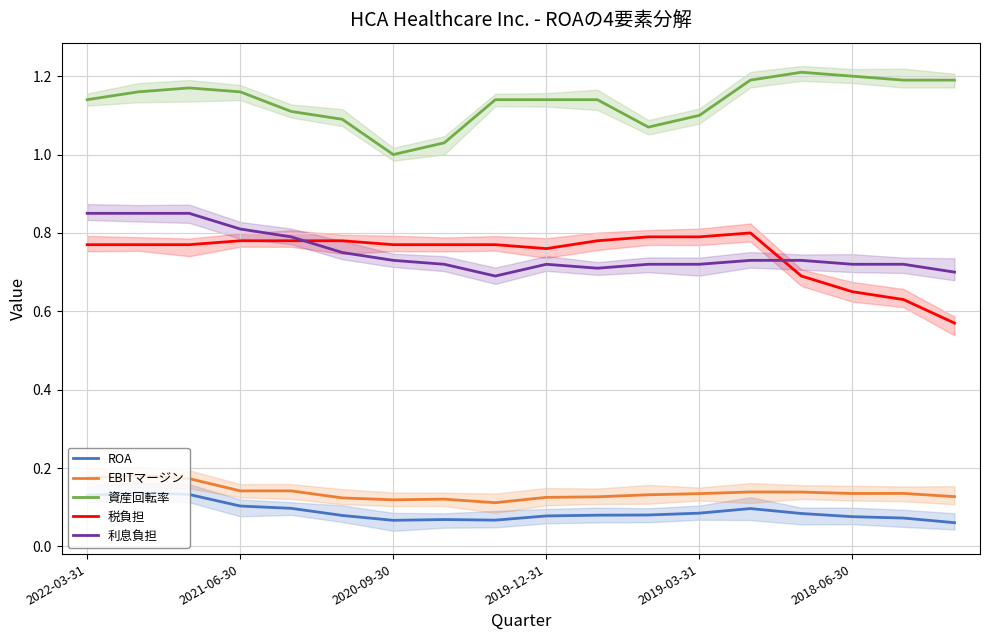

Is it true that EBITマージン equals 0.0 at 2020-09-30?

False